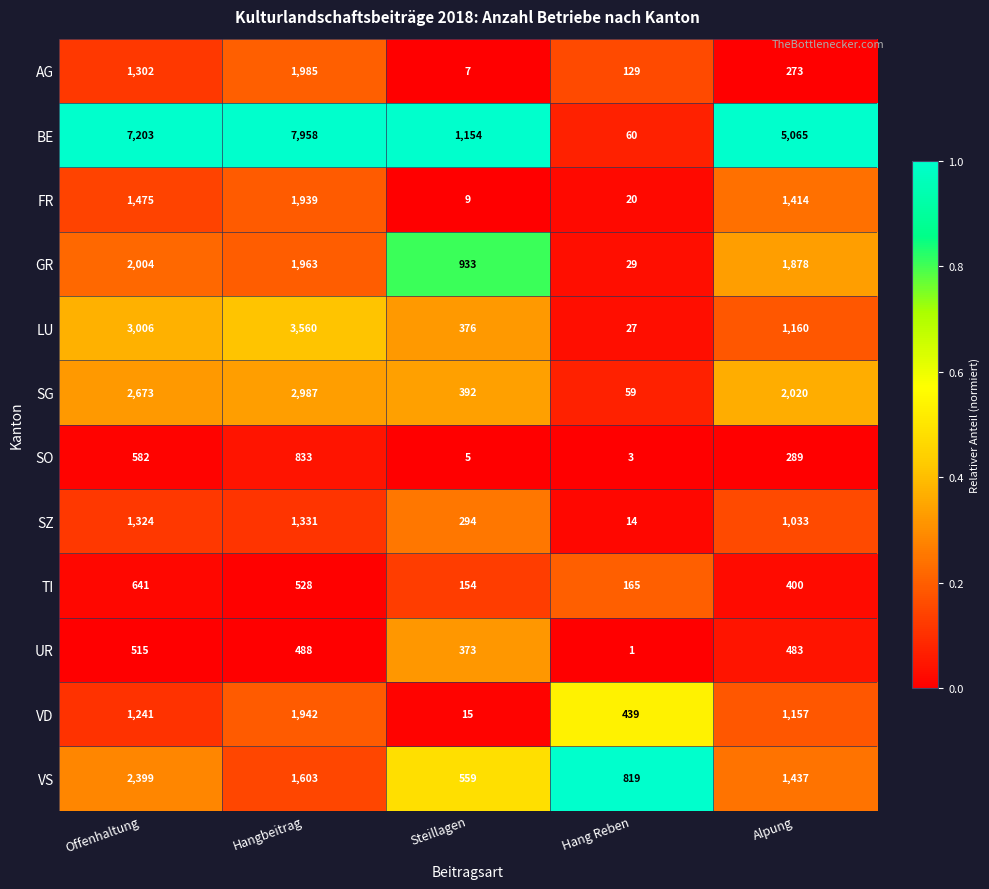

What is the maximum value shown in the chart?

7958